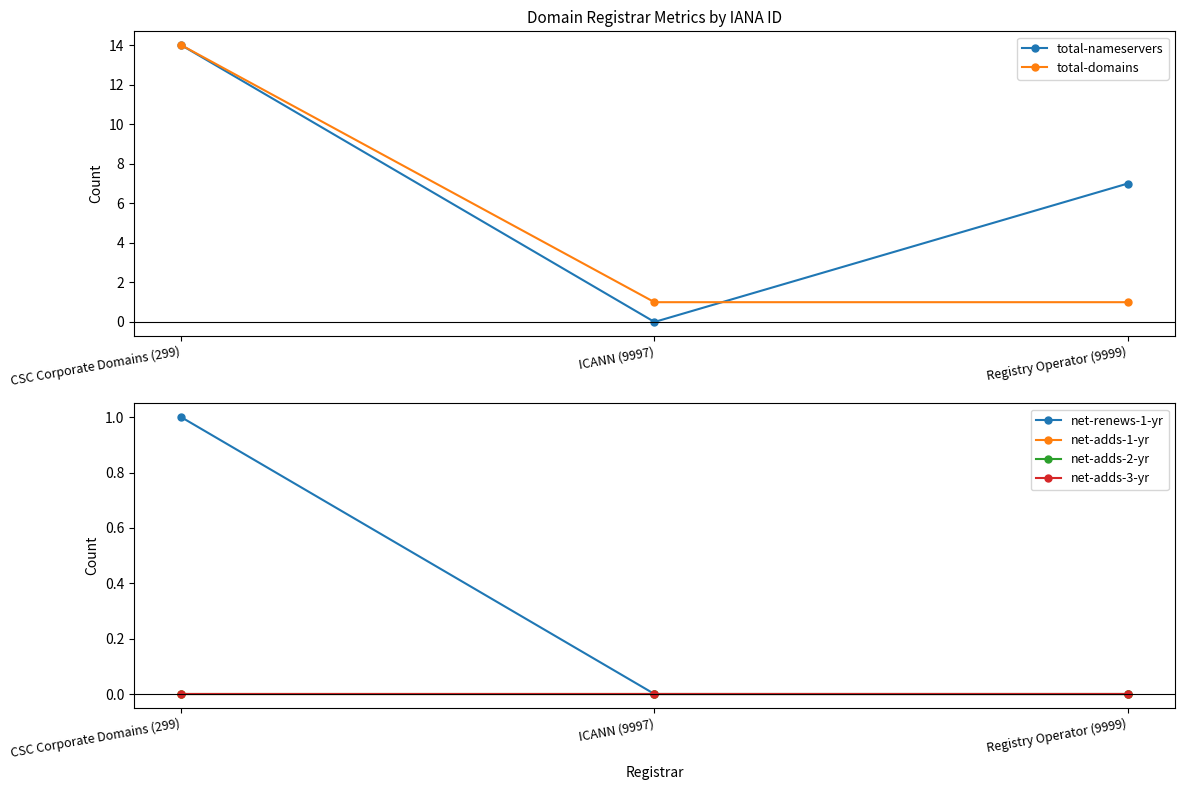

Reading left to right, what are all the values shown in this chart?

total-nameservers: 14	0	7
total-domains: 14	1	1
net-renews-1-yr: 1	0	0
net-adds-1-yr: 0	0	0
net-adds-2-yr: 0	0	0
net-adds-3-yr: 0	0	0